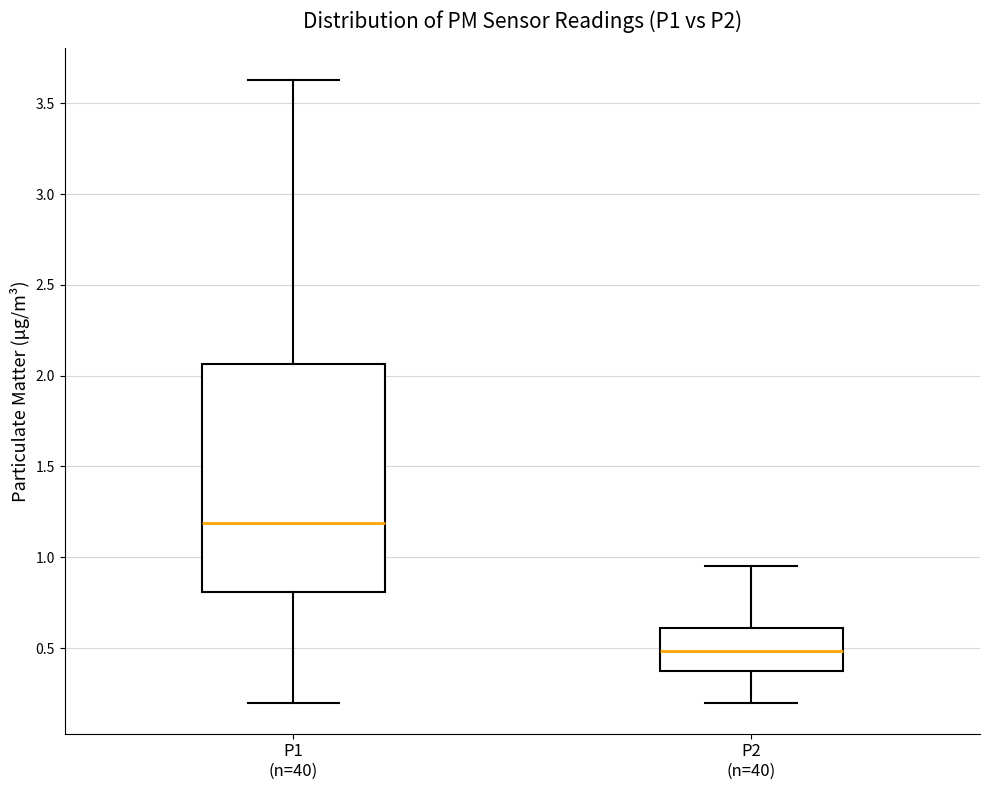

Where does the median line of the box for P1 (n=40) sit on the y-axis? The values are not printed on the chart, so give them approximately, as read against the axis.

1.20